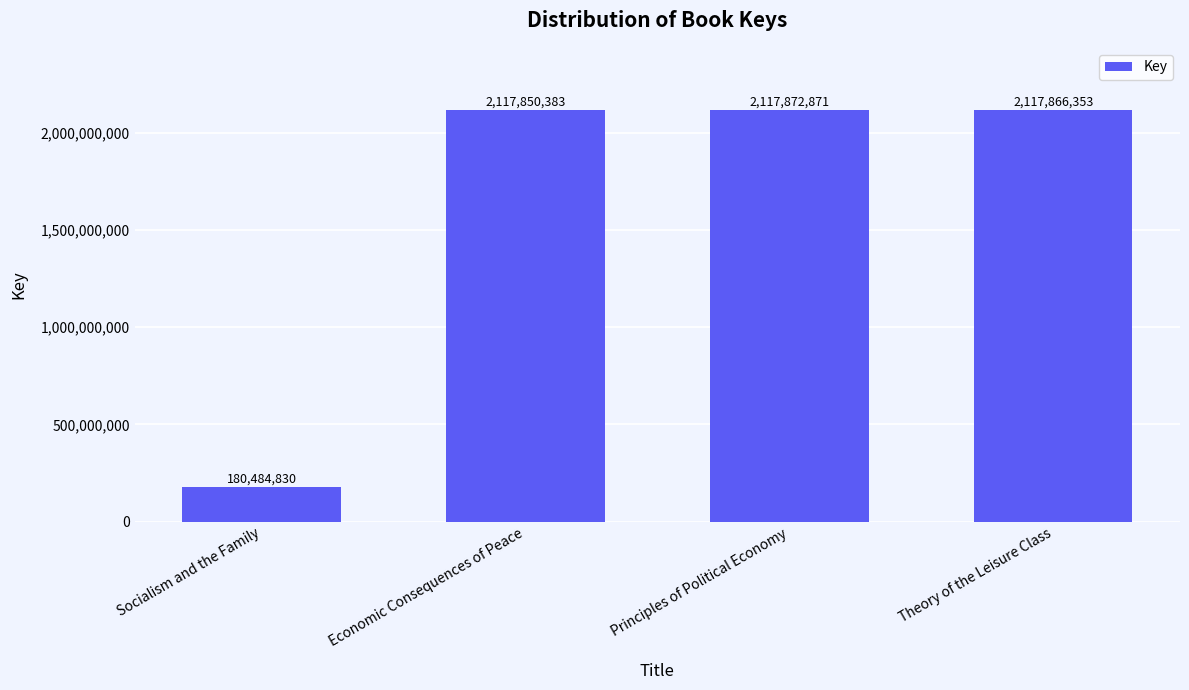

List the labels in order of value, smallest first.

Socialism and the Family, Economic Consequences of Peace, Theory of the Leisure Class, Principles of Political Economy